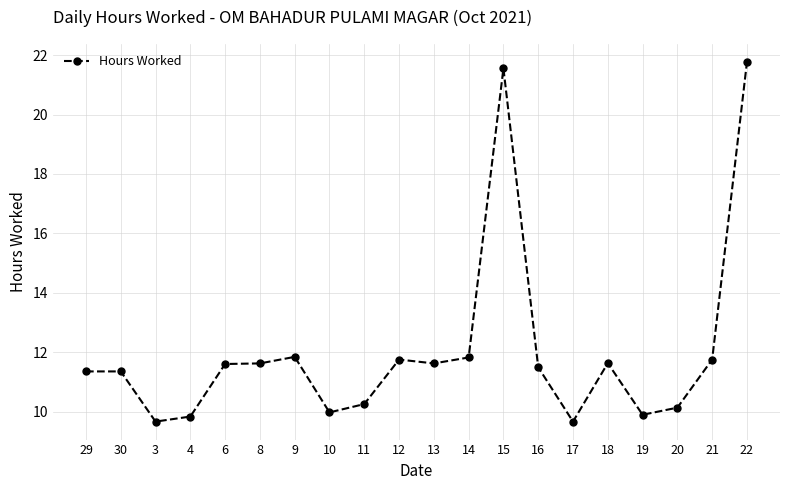

What is the difference between the values at 17 and 21?

2.1